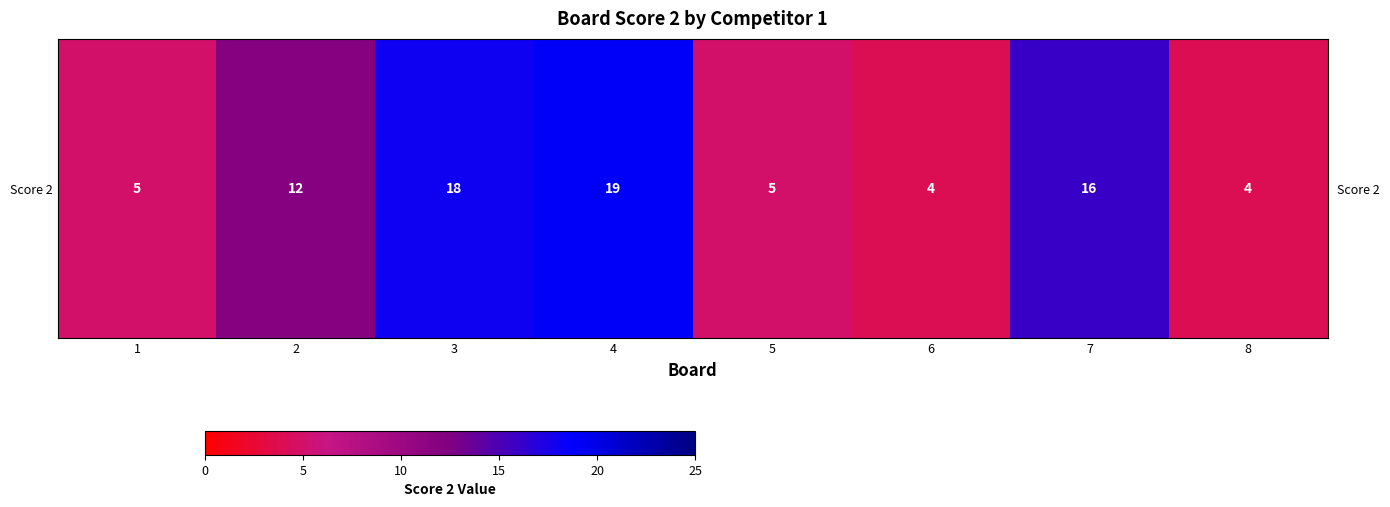

Reading right to left, list all the values displayed in this chart.

8=4	7=16	6=4	5=5	4=19	3=18	2=12	1=5